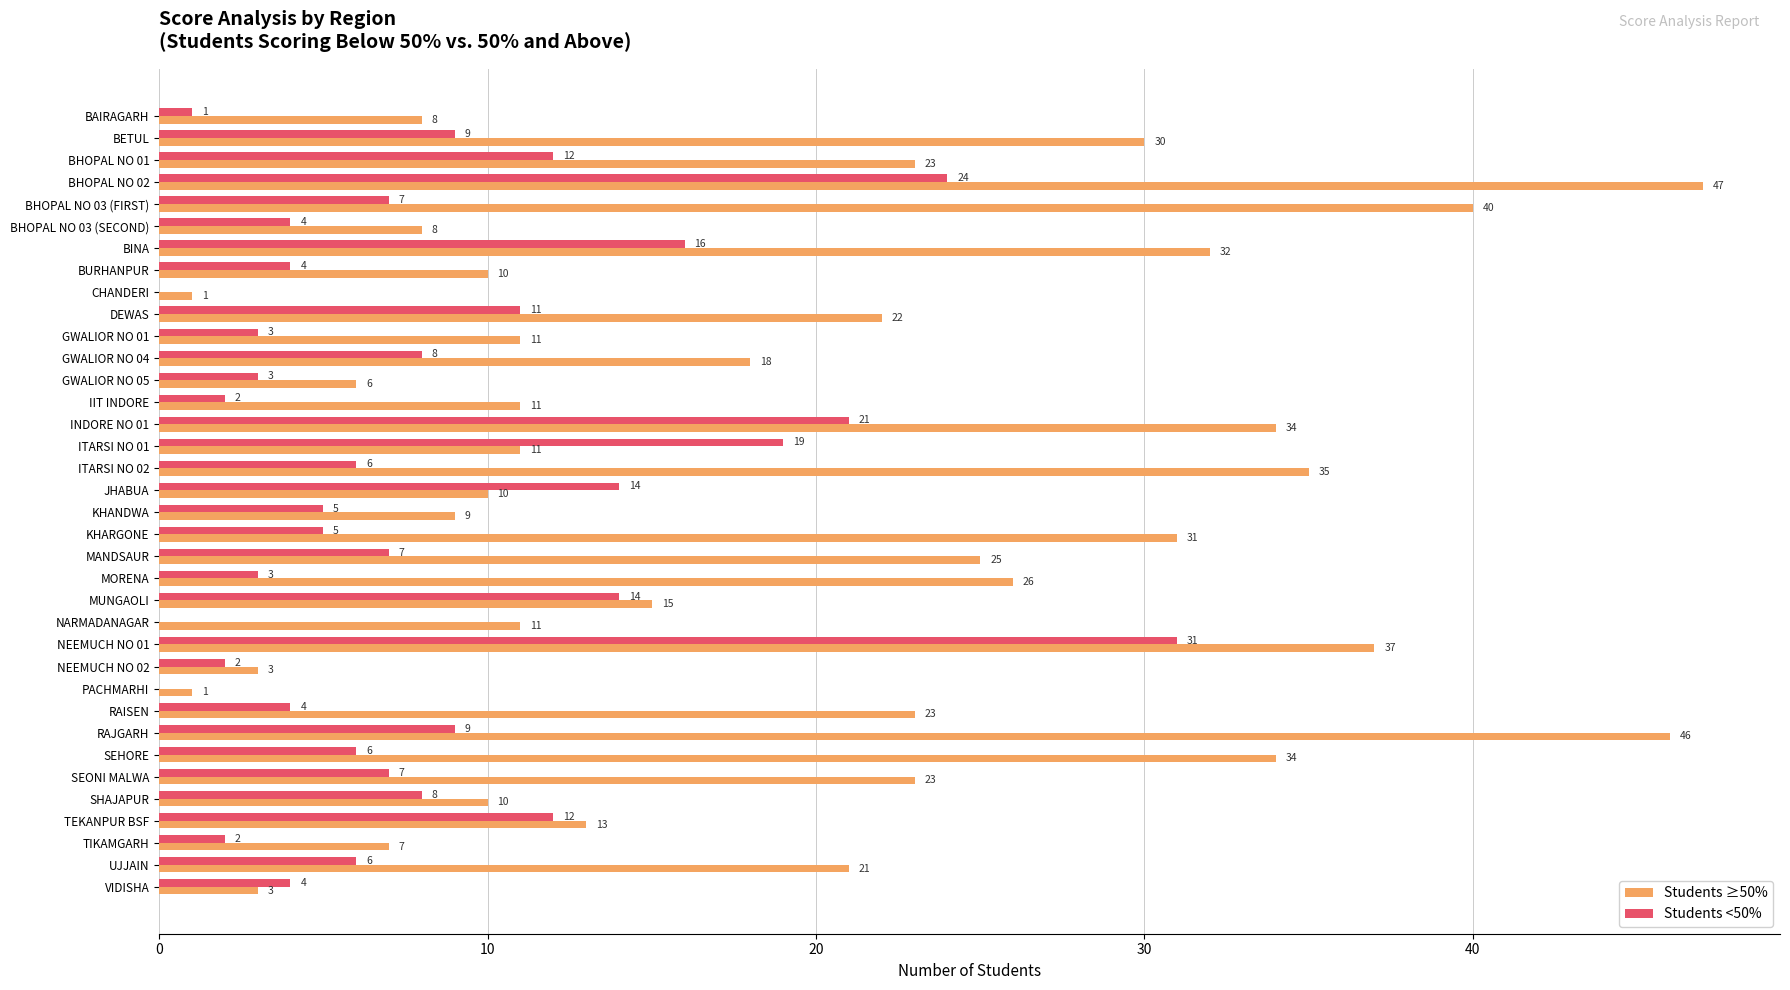

What is the sum of all Students <50% values?

289